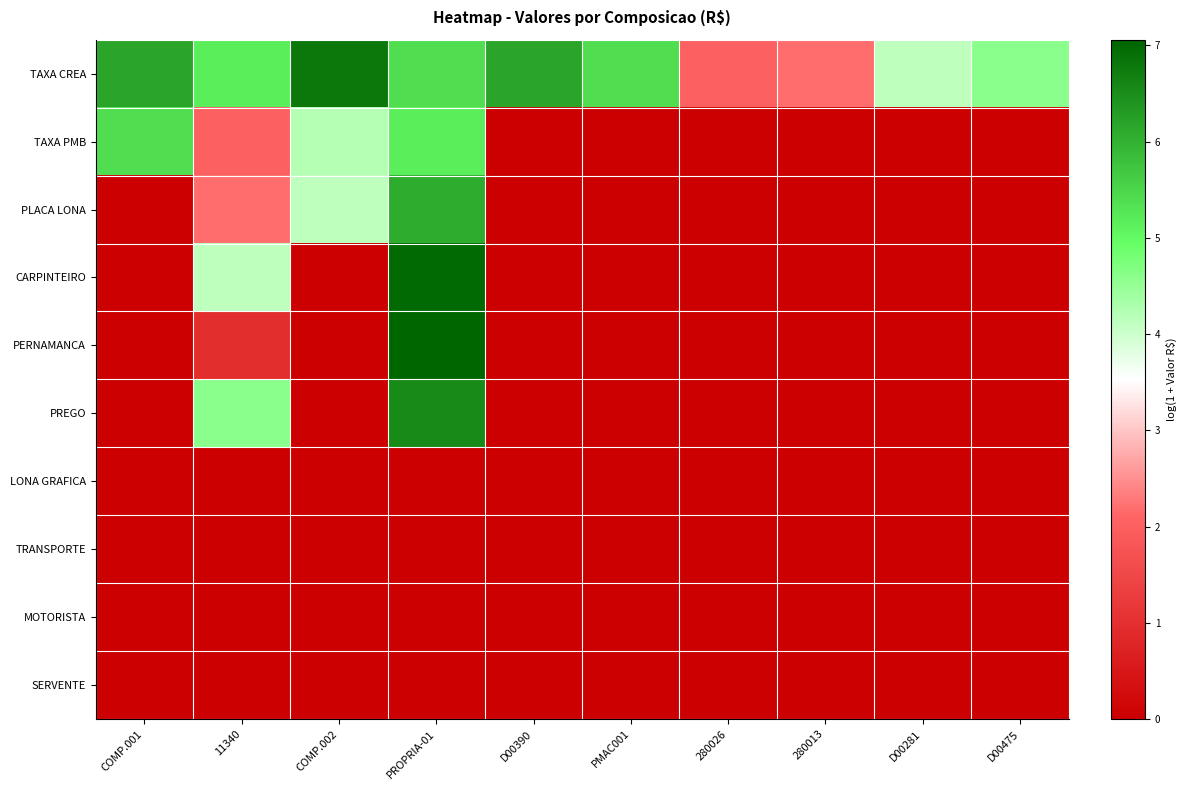

Reading left to right, list all the values displayed in this chart.

TAXA CREA: COMP.001=6.2	11340=5.2	COMP.002=6.8	PROPRIA-01=5.4	D00390=6.2	PMAC001=5.4	280026=2.0	280013=2.2	D00281=4.1	D00475=4.6
TAXA PMB: COMP.001=5.4	11340=2.0	COMP.002=4.2	PROPRIA-01=5.2	D00390=0.0	PMAC001=0.0	280026=0.0	280013=0.0	D00281=0.0	D00475=0.0
PLACA LONA: COMP.001=0.0	11340=2.2	COMP.002=4.1	PROPRIA-01=6.1	D00390=0.0	PMAC001=0.0	280026=0.0	280013=0.0	D00281=0.0	D00475=0.0
CARPINTEIRO: COMP.001=0.0	11340=4.1	COMP.002=0.0	PROPRIA-01=7.0	D00390=0.0	PMAC001=0.0	280026=0.0	280013=0.0	D00281=0.0	D00475=0.0
PERNAMANCA: COMP.001=0.0	11340=1.0	COMP.002=0.0	PROPRIA-01=7.1	D00390=0.0	PMAC001=0.0	280026=0.0	280013=0.0	D00281=0.0	D00475=0.0
PREGO: COMP.001=0.0	11340=4.6	COMP.002=0.0	PROPRIA-01=6.6	D00390=0.0	PMAC001=0.0	280026=0.0	280013=0.0	D00281=0.0	D00475=0.0
LONA GRAFICA: COMP.001=0.0	11340=0.0	COMP.002=0.0	PROPRIA-01=0.0	D00390=0.0	PMAC001=0.0	280026=0.0	280013=0.0	D00281=0.0	D00475=0.0
TRANSPORTE: COMP.001=0.0	11340=0.0	COMP.002=0.0	PROPRIA-01=0.0	D00390=0.0	PMAC001=0.0	280026=0.0	280013=0.0	D00281=0.0	D00475=0.0
MOTORISTA: COMP.001=0.0	11340=0.0	COMP.002=0.0	PROPRIA-01=0.0	D00390=0.0	PMAC001=0.0	280026=0.0	280013=0.0	D00281=0.0	D00475=0.0
SERVENTE: COMP.001=0.0	11340=0.0	COMP.002=0.0	PROPRIA-01=0.0	D00390=0.0	PMAC001=0.0	280026=0.0	280013=0.0	D00281=0.0	D00475=0.0